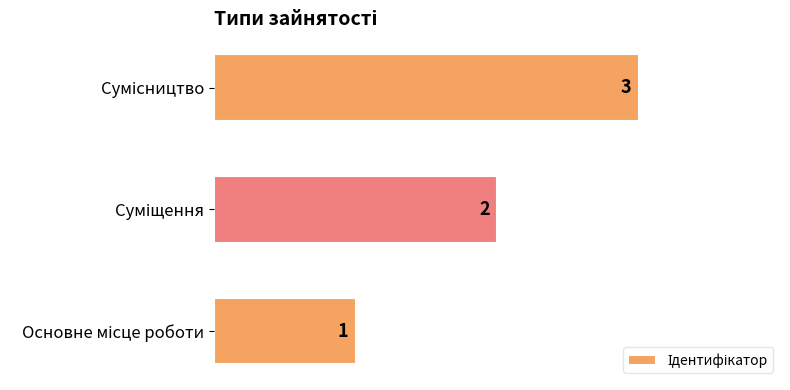

What is the sum of all values?

6